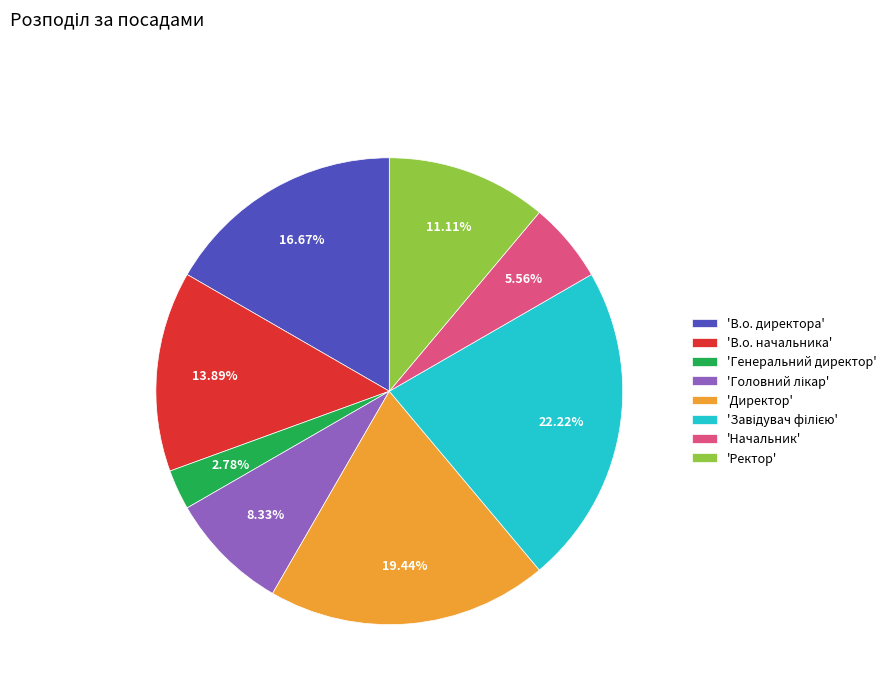

Do 'В.о. начальника' and 'Директор' together represent more than half of the pie?

No